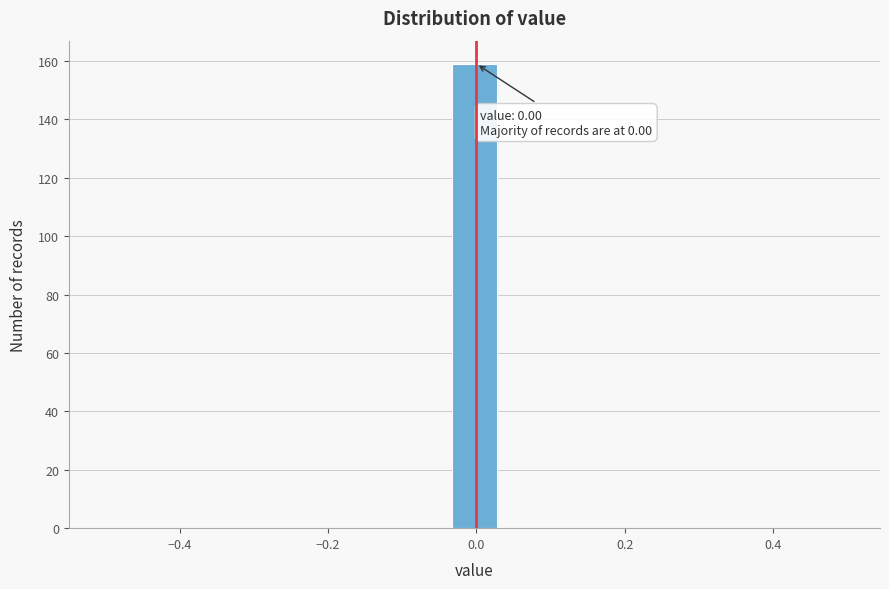

Around what value on the x-axis is the tallest bar? Give the approximate position of its centre, as read against the axis.

0.00